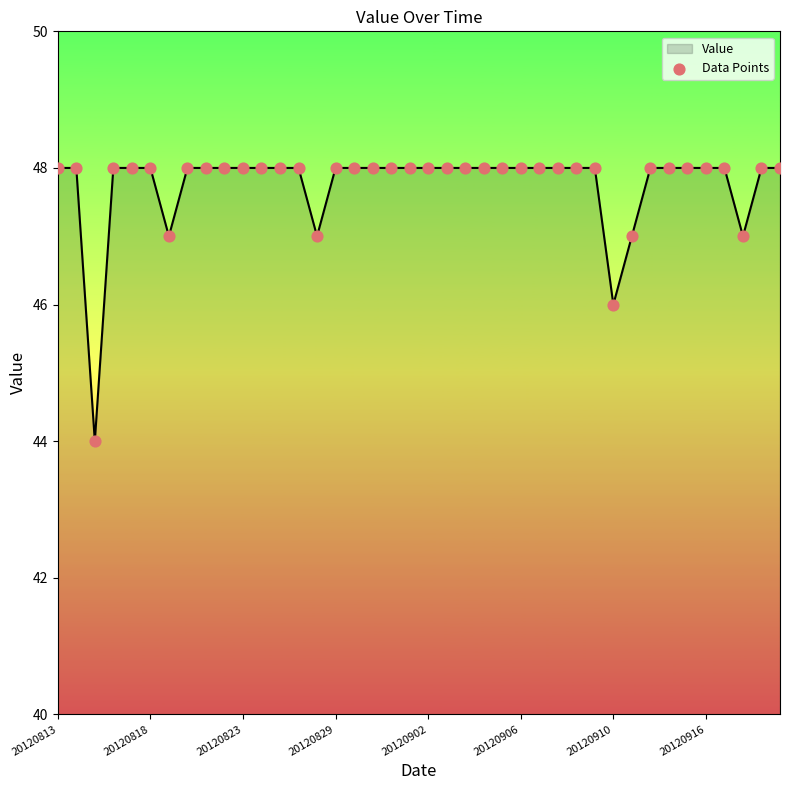

What is the difference between the maximum and minimum values?

4